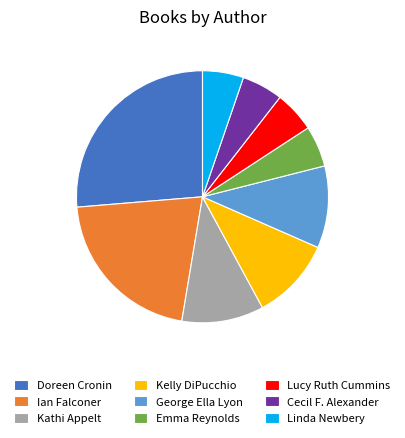

What is the largest slice in the pie chart?

Doreen Cronin